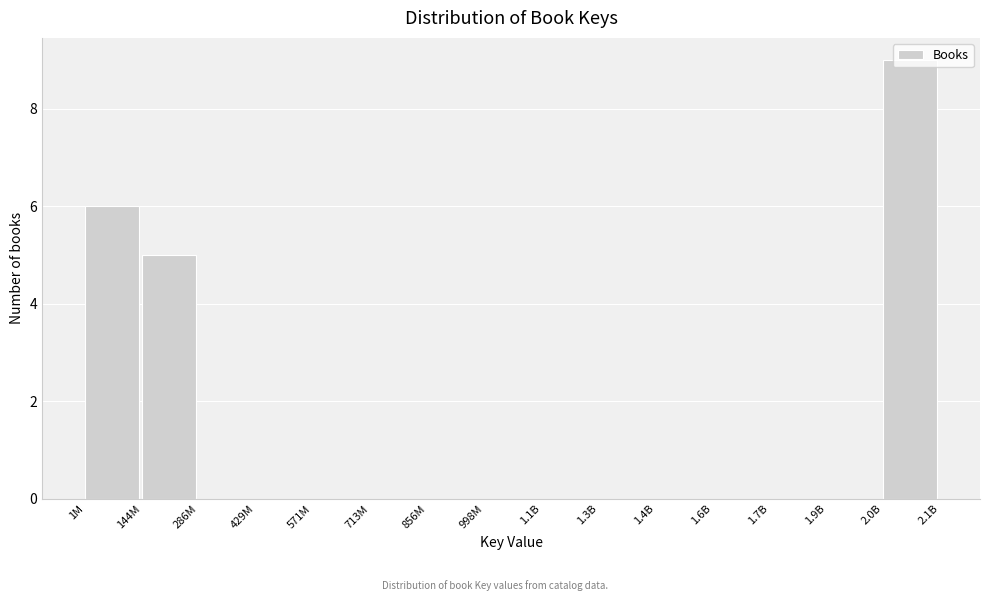

At which label is the value closest to 4?

144M